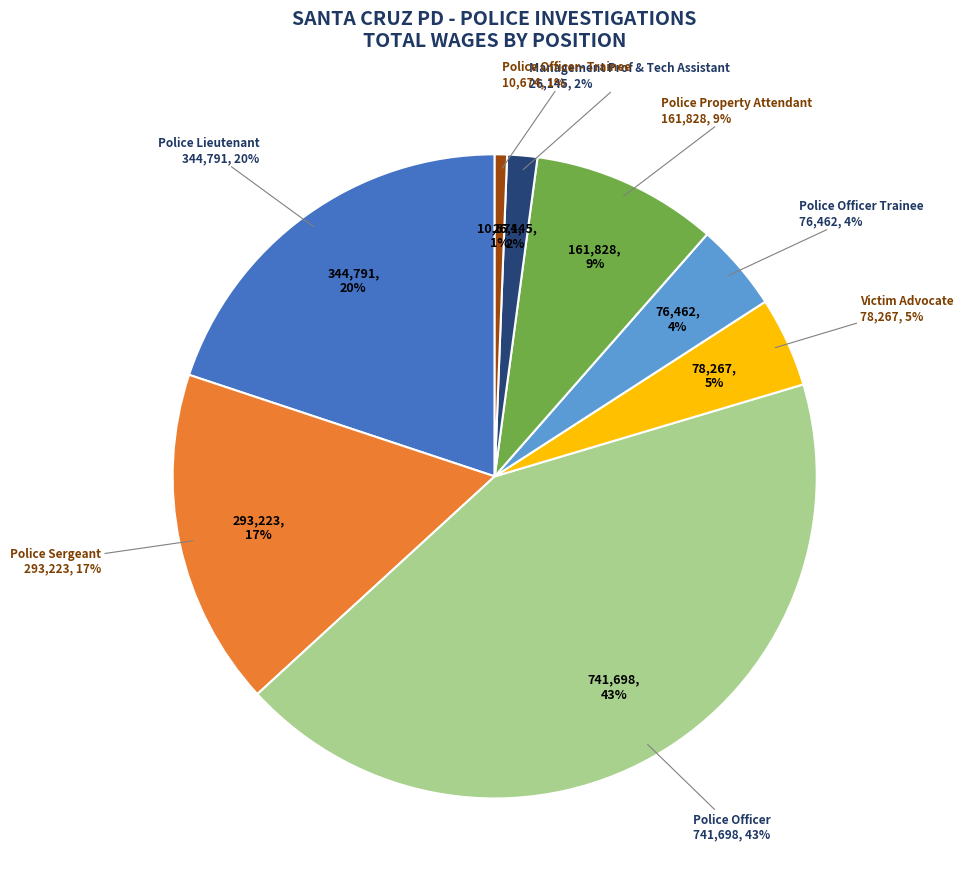

What is the smallest slice in the pie chart?

Police Officer- Trainee